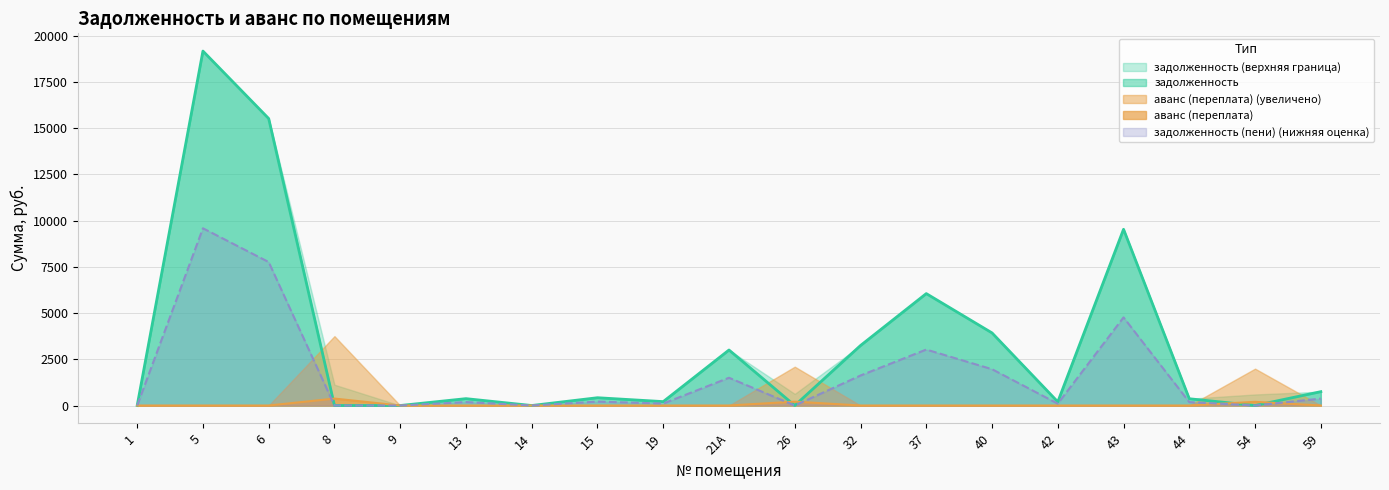

Does the chart have visible grid lines?

Yes